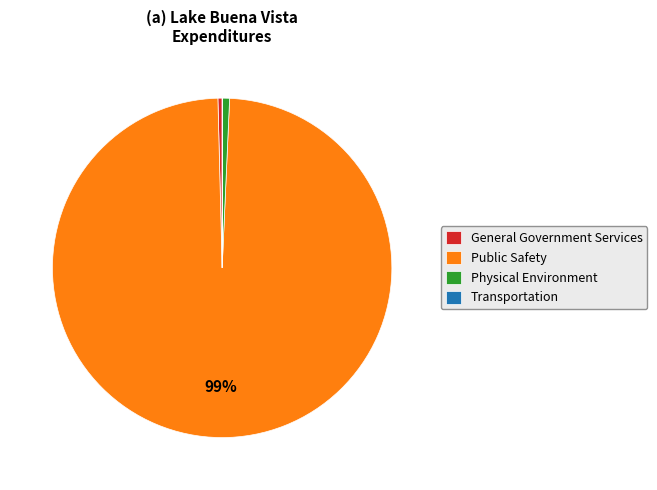

Is Public Safety the majority of the pie?

Yes